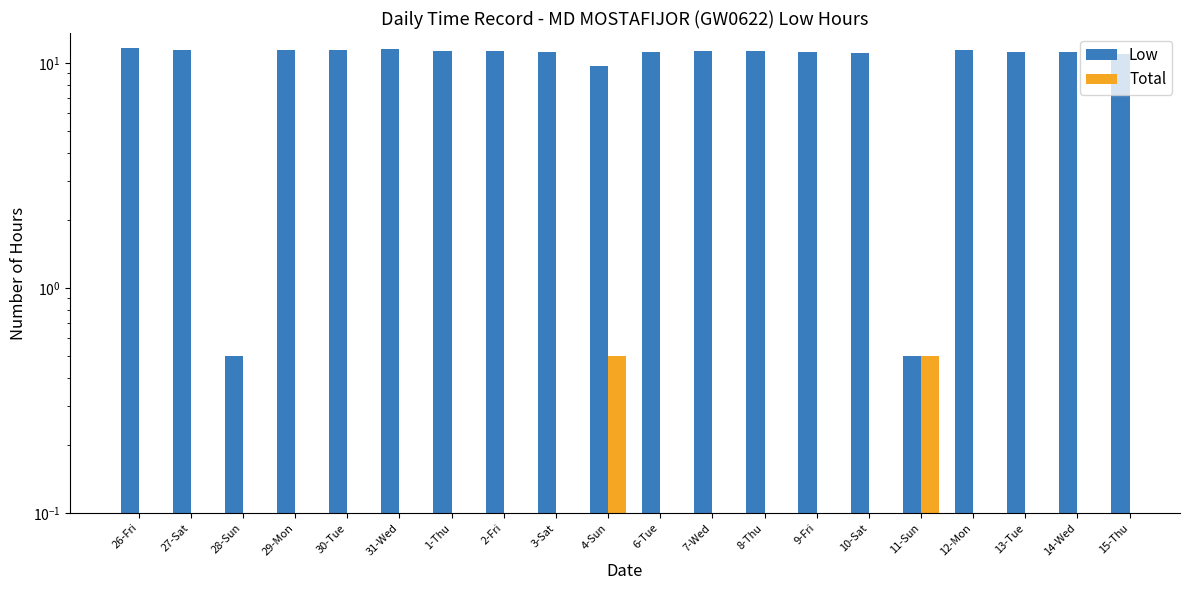

Is it true that the value at 13-Tue is 11.2?

True